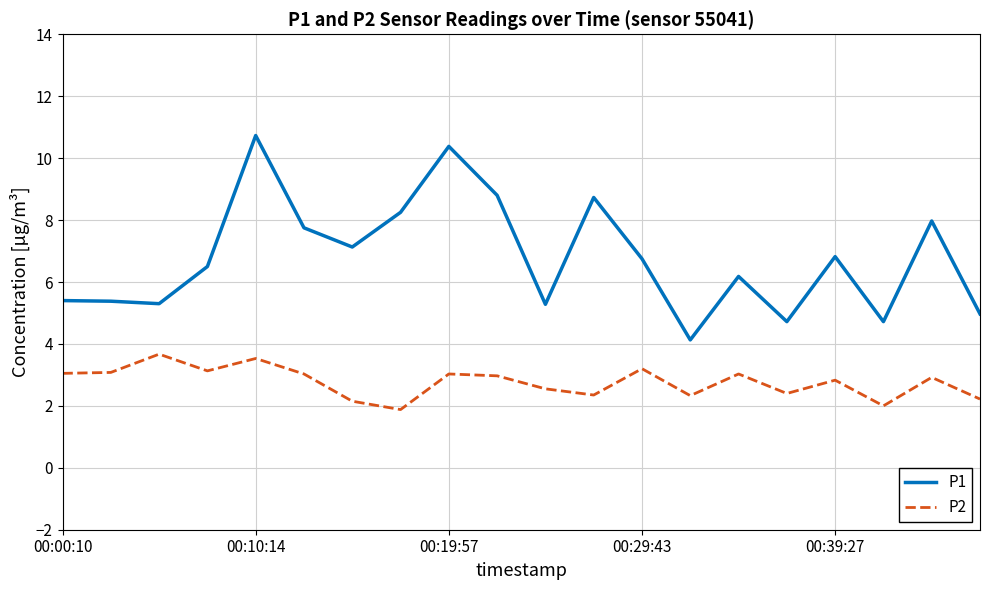

Which series has the widest spread of values?

P1